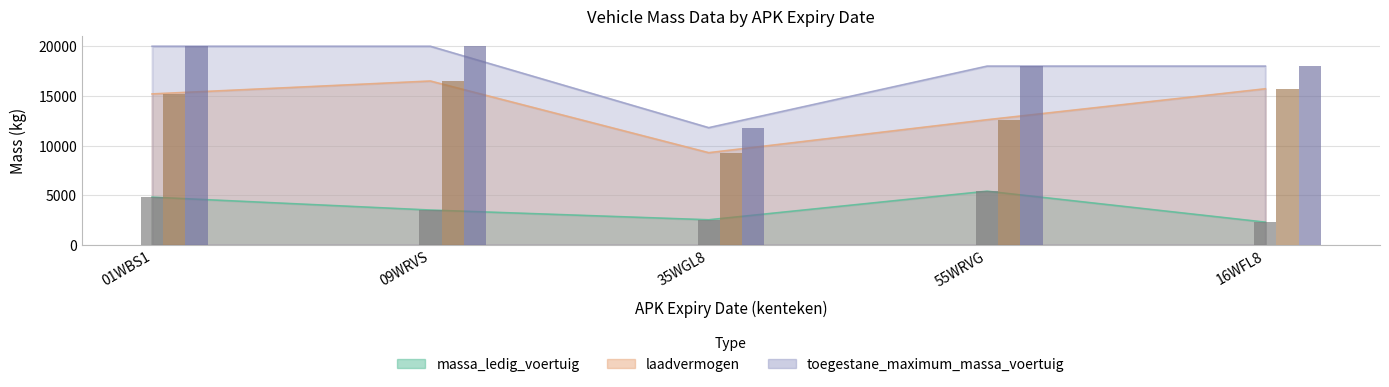

What are all the series names shown in the legend?

massa_ledig_voertuig, laadvermogen, toegestane_maximum_massa_voertuig